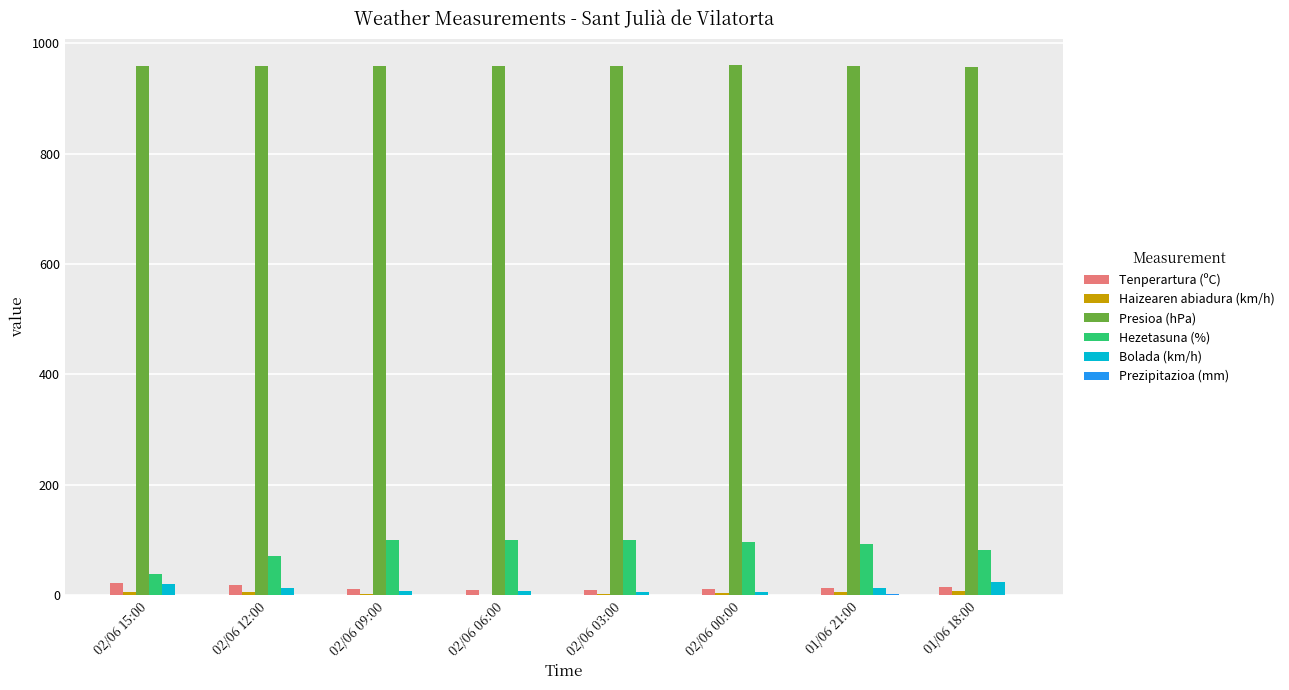

The value of Hezetasuna (%) at 02/06 00:00 is 97.0. True or false?

True